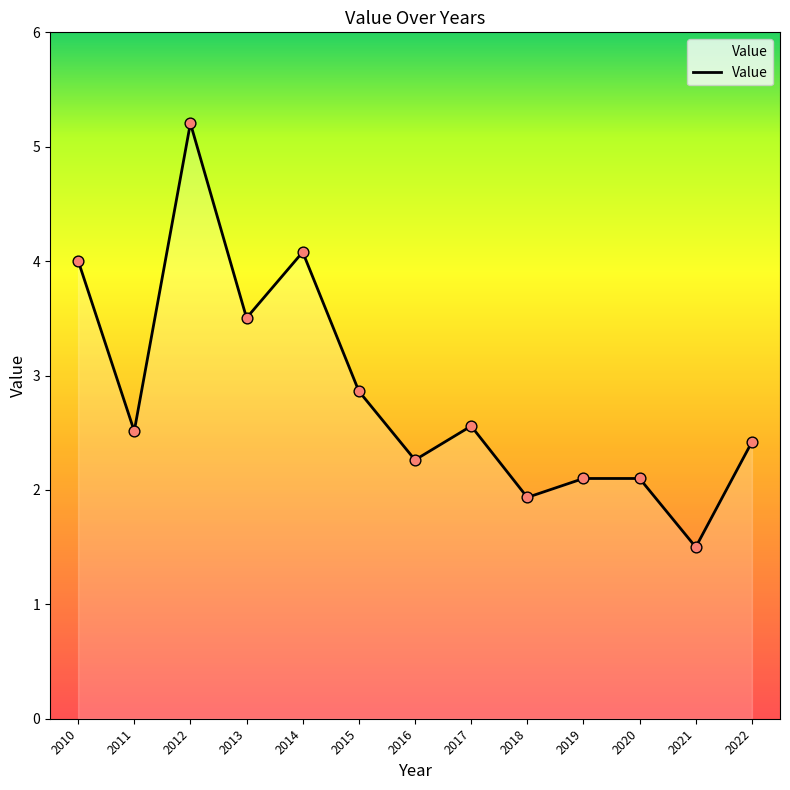

What is the ratio of the value at 2013 to the value at 2022?

1.4